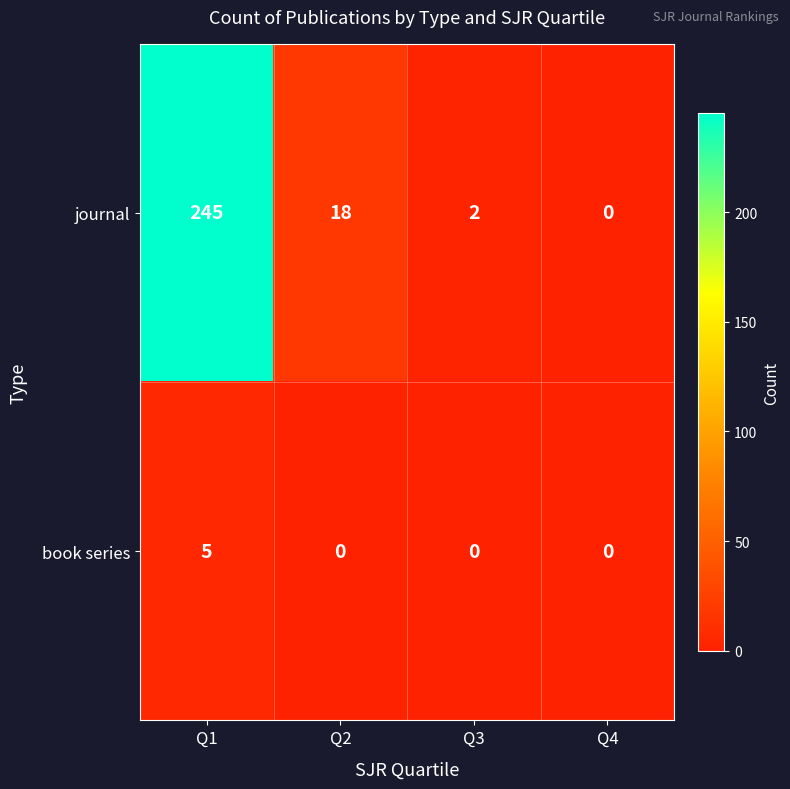

Reading left to right, extract all data points from this chart.

journal: Q1=245	Q2=18	Q3=2	Q4=0
book series: Q1=5	Q2=0	Q3=0	Q4=0